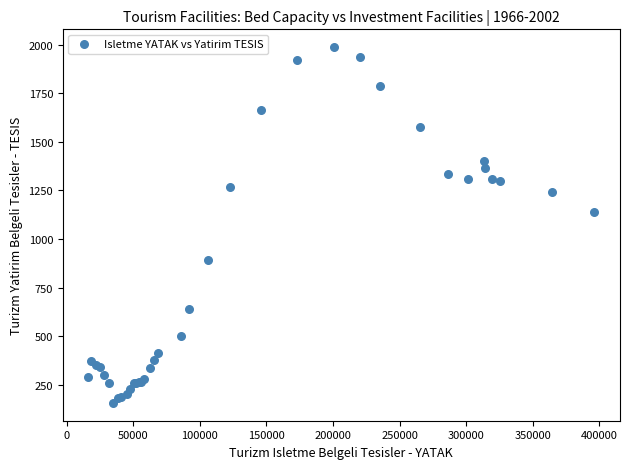

What Y value in the scatter plot is closest to 1072?

1138